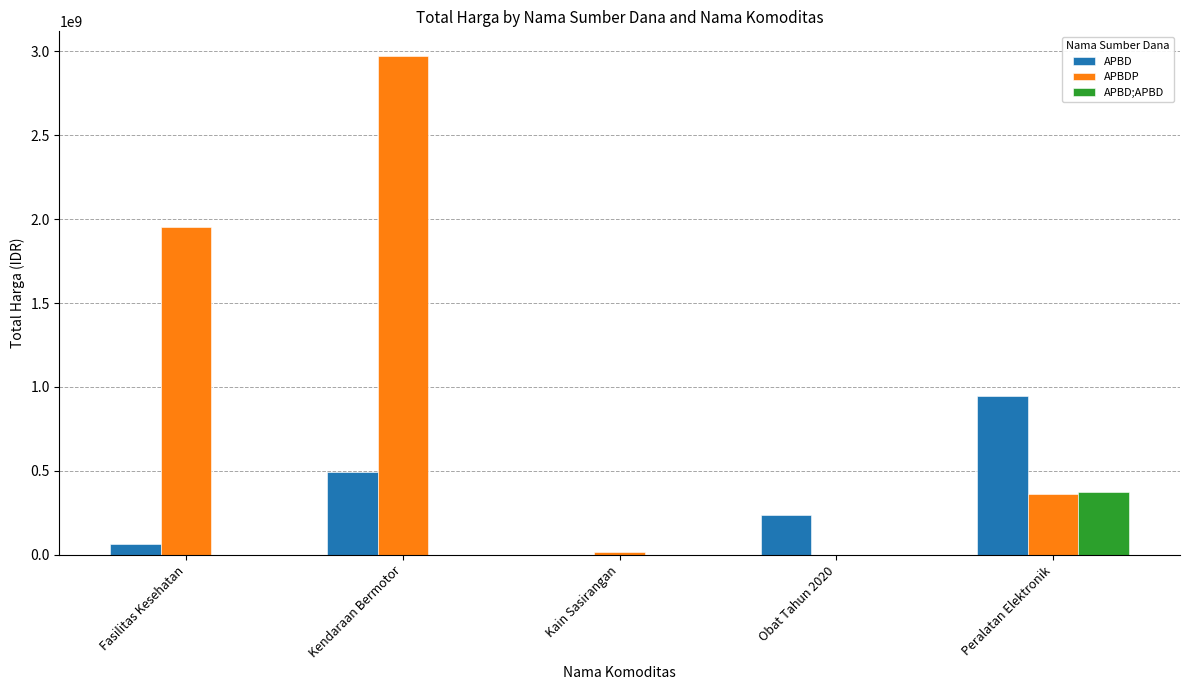

What is the sum of the APBD values at Peralatan Elektronik and Kendaraan Bermotor?

1441767000